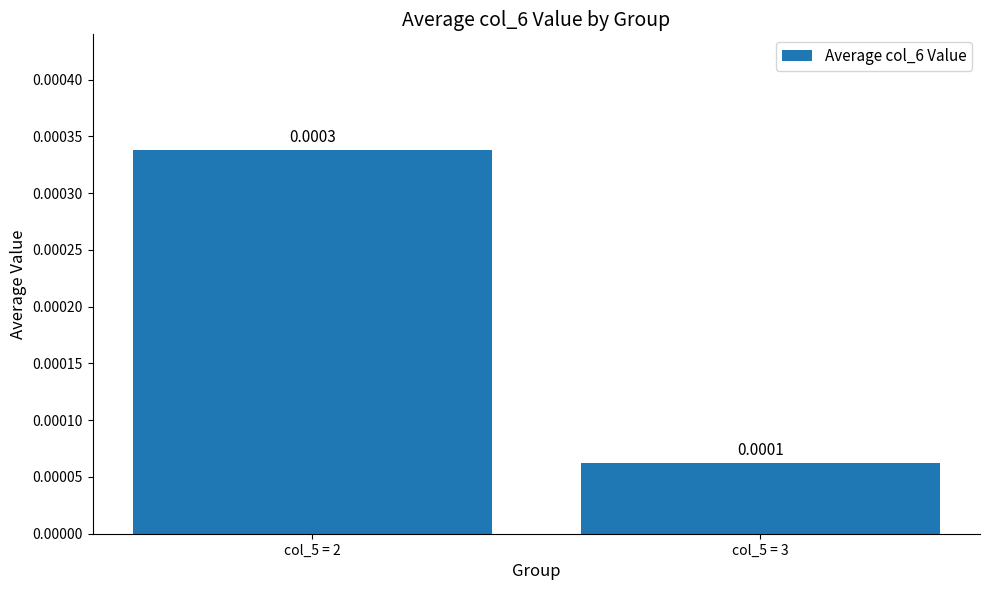

How many bars are there in total?

2